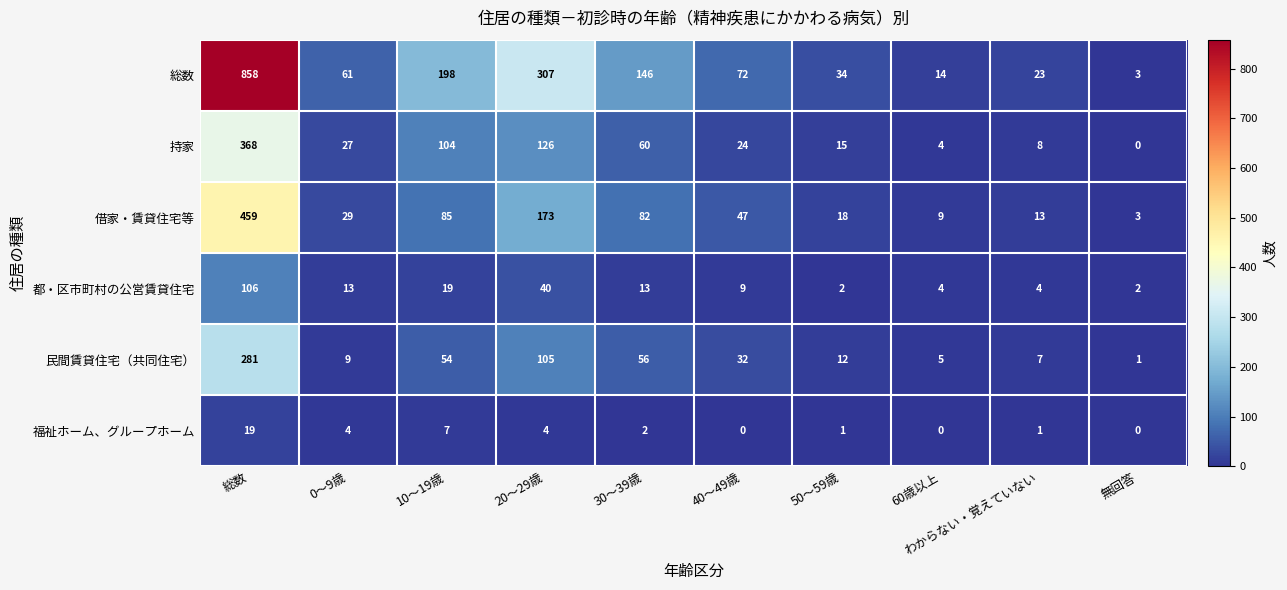

How many positive values does the 福祉ホーム、グループホーム series have?

7